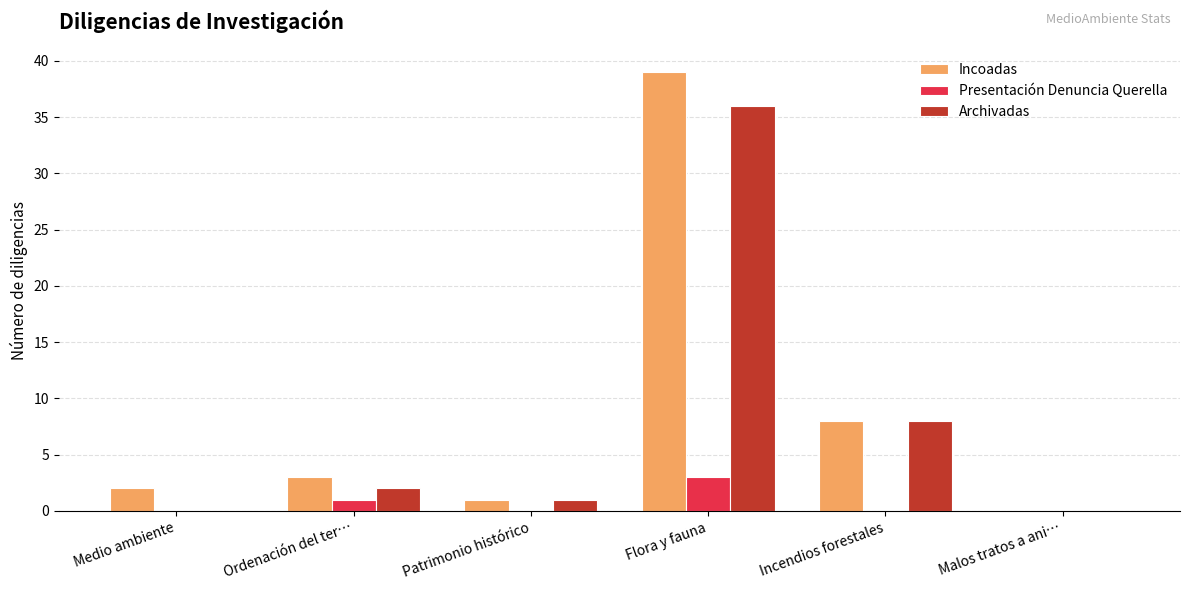

At which category does the chart reach its peak across all series?

Flora y fauna